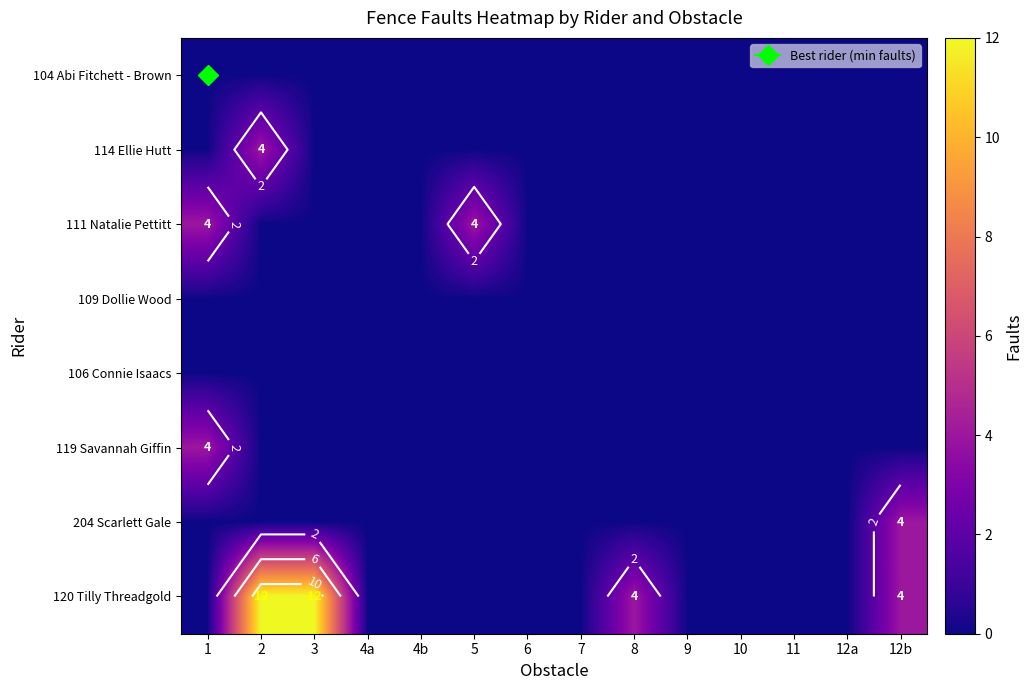

List the labels in order of 120 Tilly Threadgold value, smallest first.

1, 4a, 4b, 5, 6, 7, 9, 10, 11, 12a, 8, 12b, 2, 3